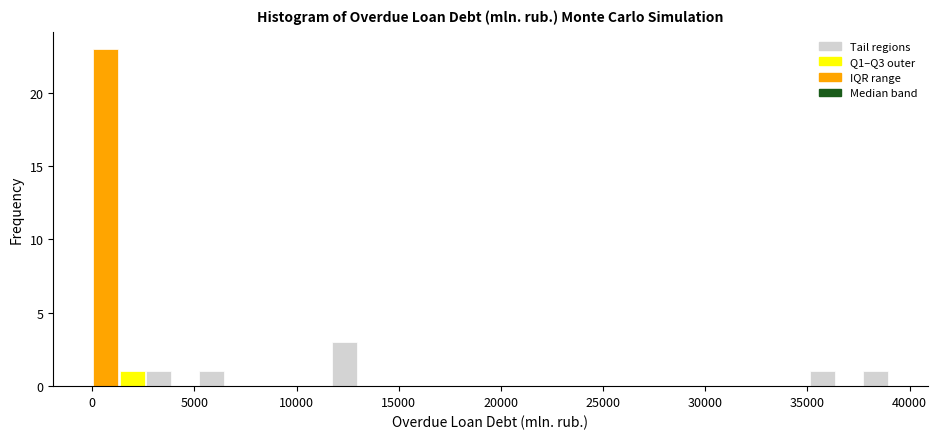

Around what value on the x-axis is the tallest bar? Give the approximate position of its centre, as read against the axis.

500